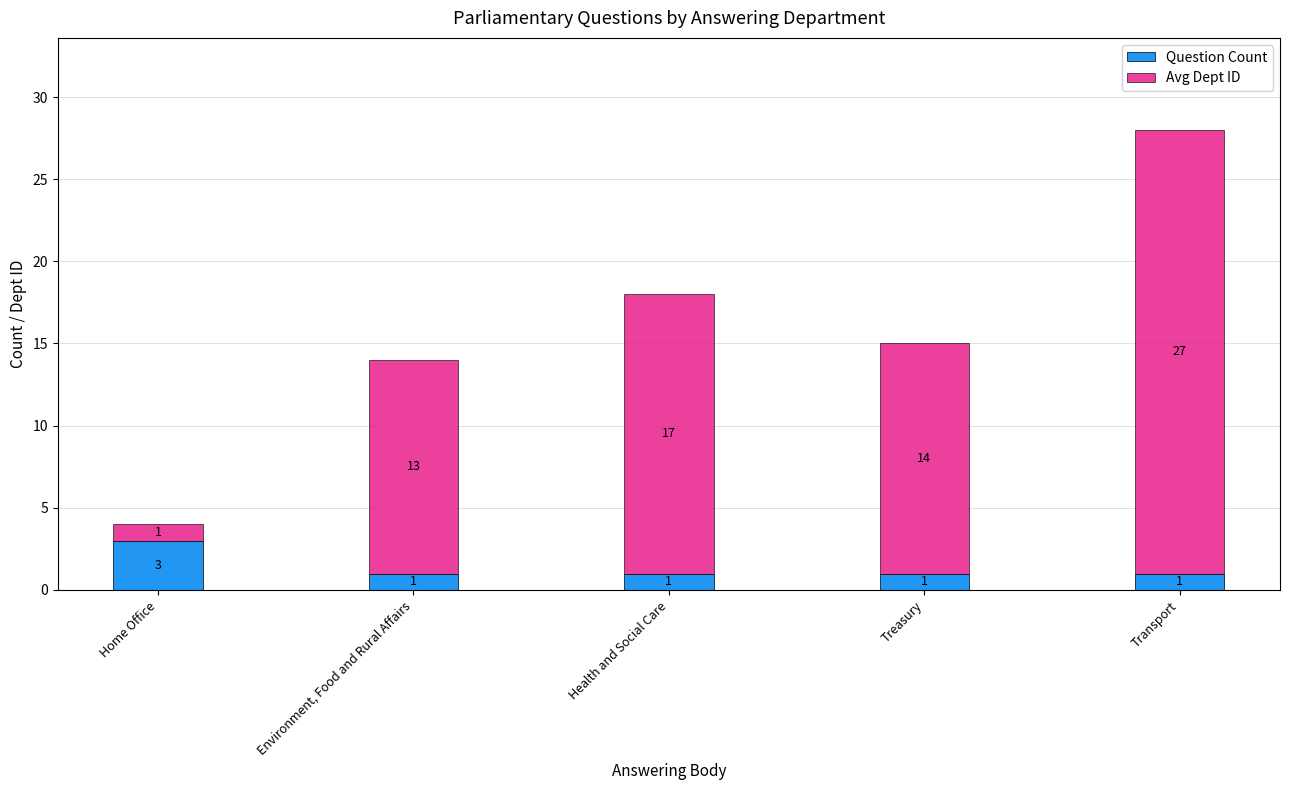

Are the bars grouped side by side (vs. stacked)?

No